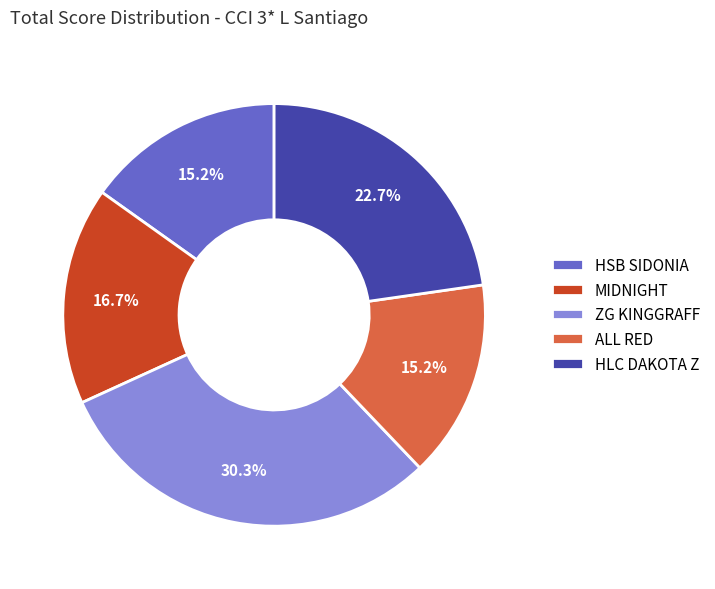

The ZG KINGGRAFF slice represents 30% of the pie. True or false?

True